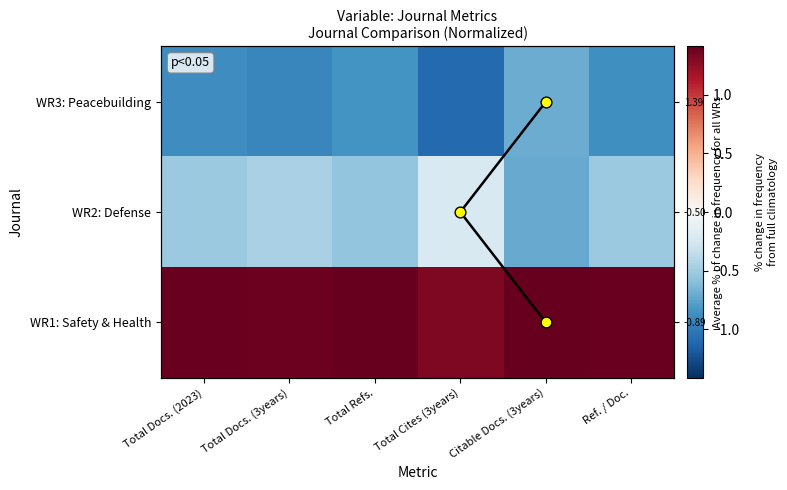

Between Citable Docs. (3years) and Total Docs. (3years), which is larger?

Citable Docs. (3years)